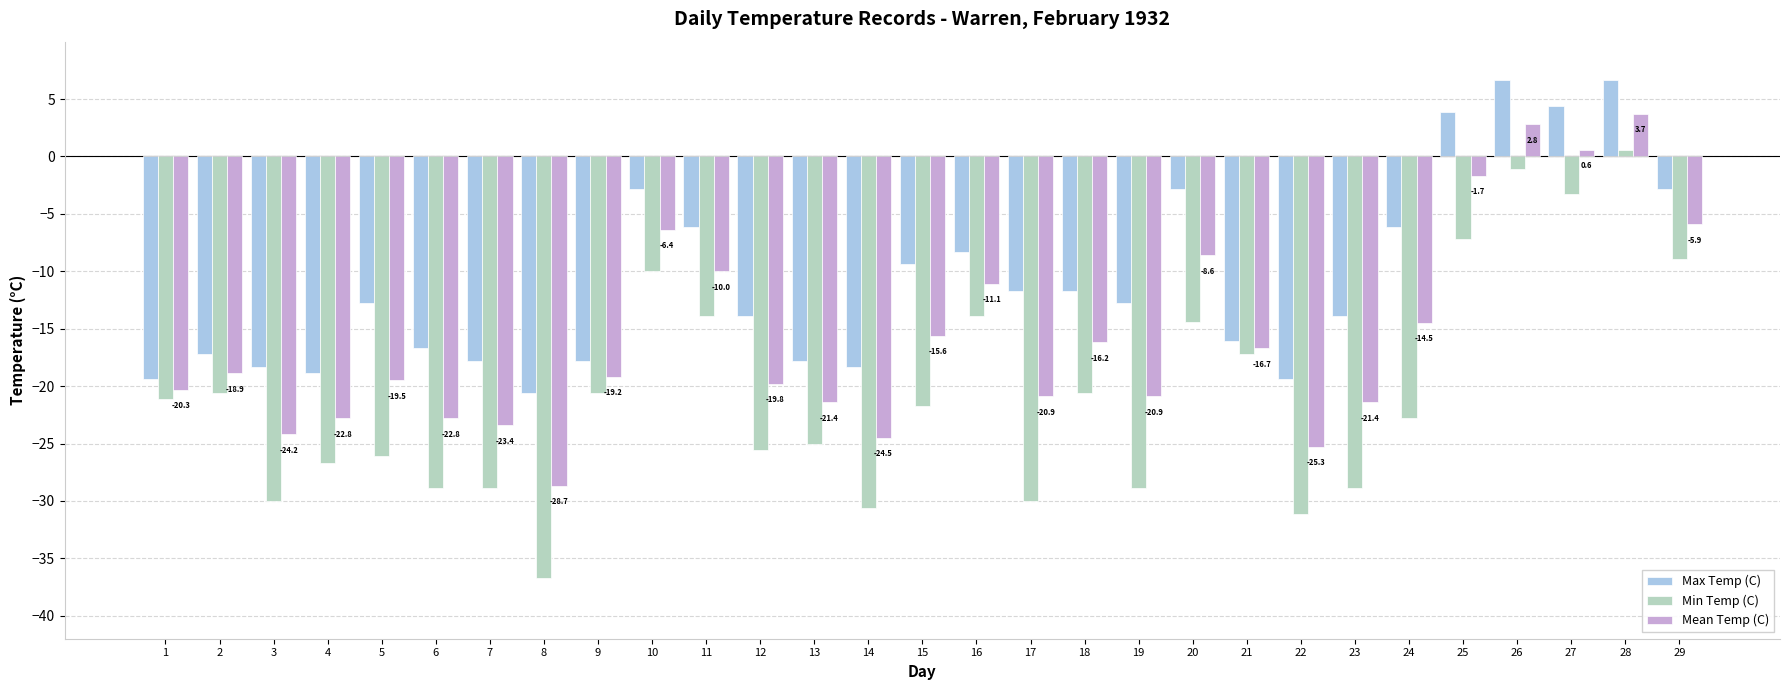

At which category is the sum across all series the highest?

28